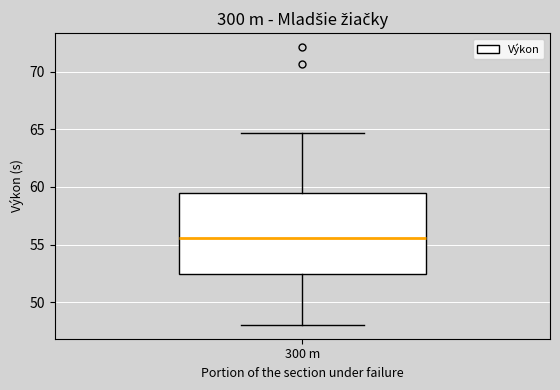

Read this box plot against the y-axis: the position of the median line, the range covered by the box, and the ends of both whiskers. The values are not printed on the chart, so give them approximately, as read against the axis.

median 55.5, box 52.5 to 59.5, whiskers 48.0 to 64.5